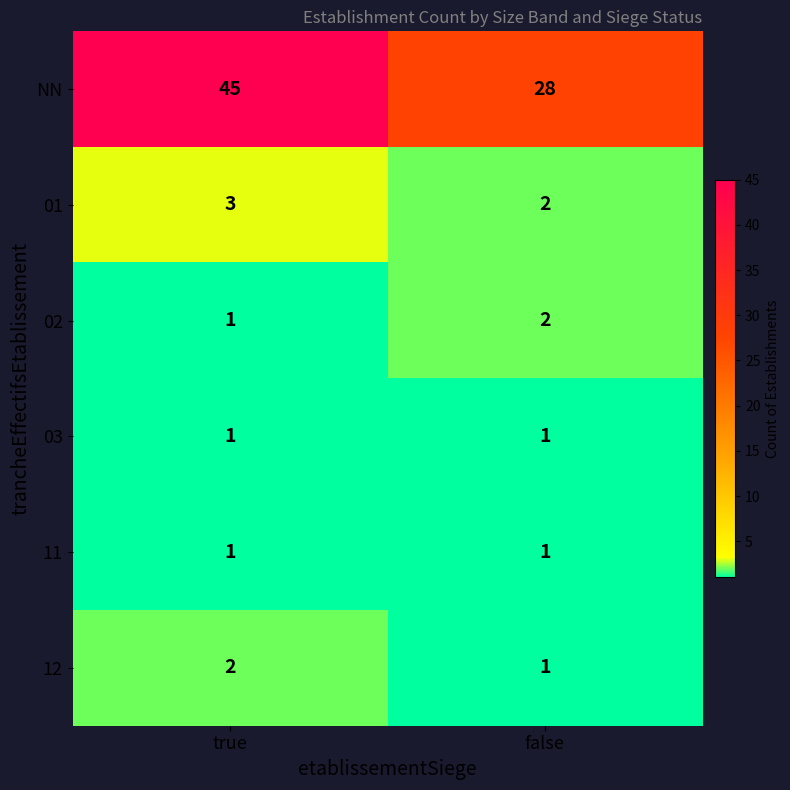

What is the sum of all 01 values?

5